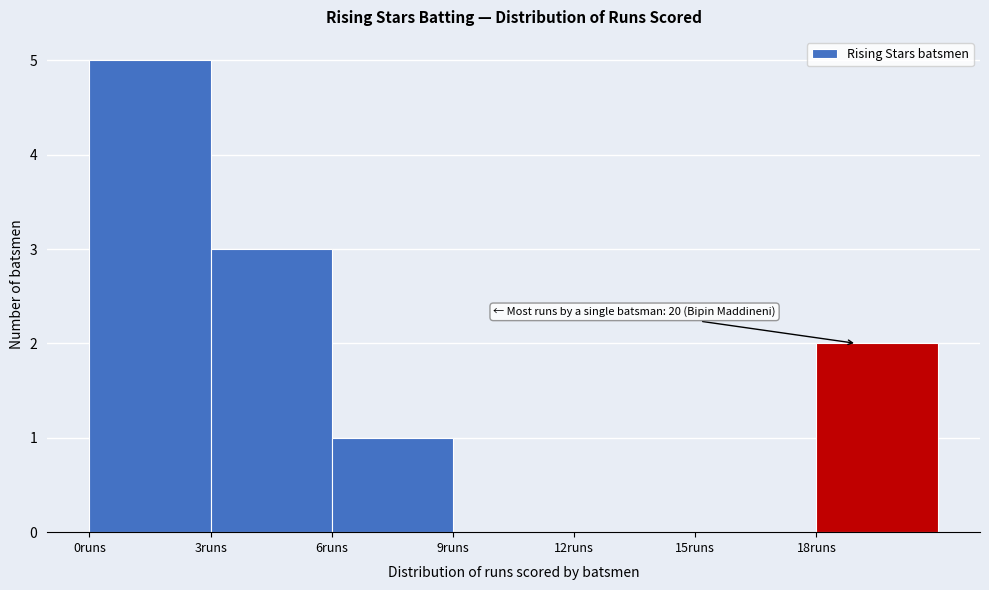

Which range on the x-axis has the tallest bar?

0 to 3